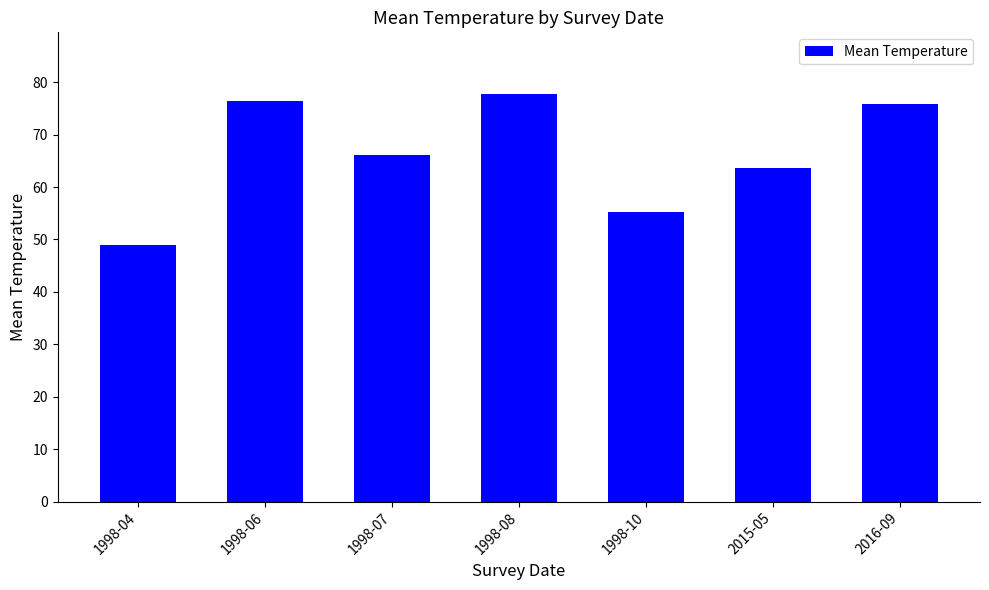

True or false: the data shows 76.5 at 1998-06.

True